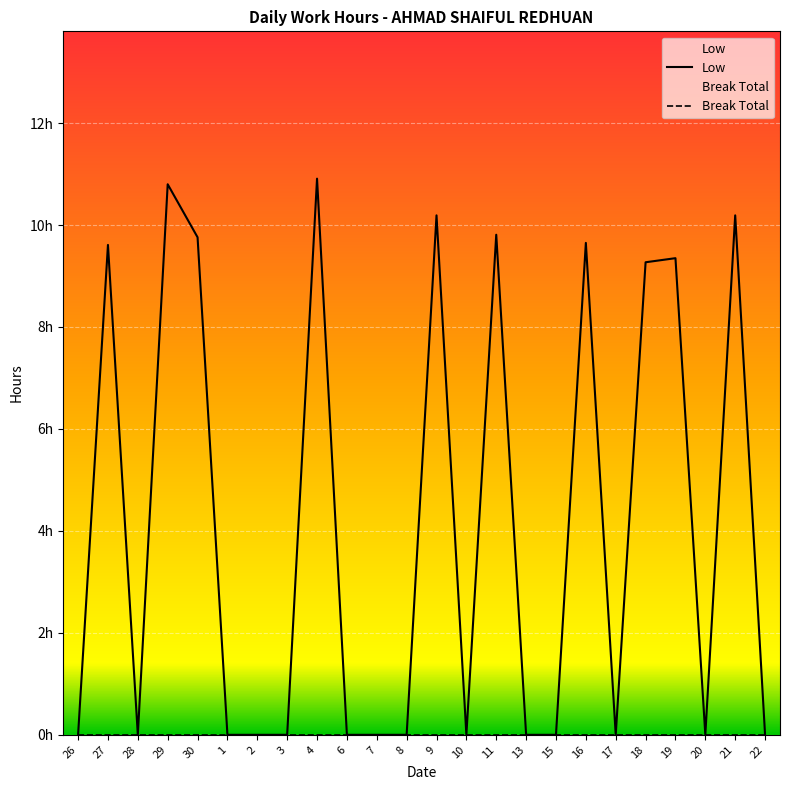

How many series are shown in this chart?

2